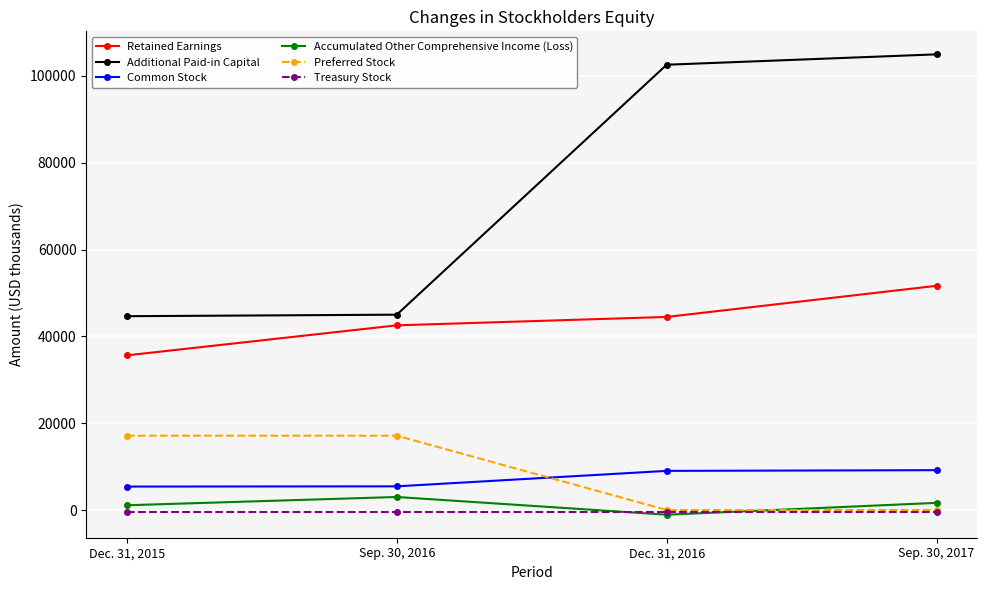

What is the label of the 1st point from the right?

Sep. 30, 2017